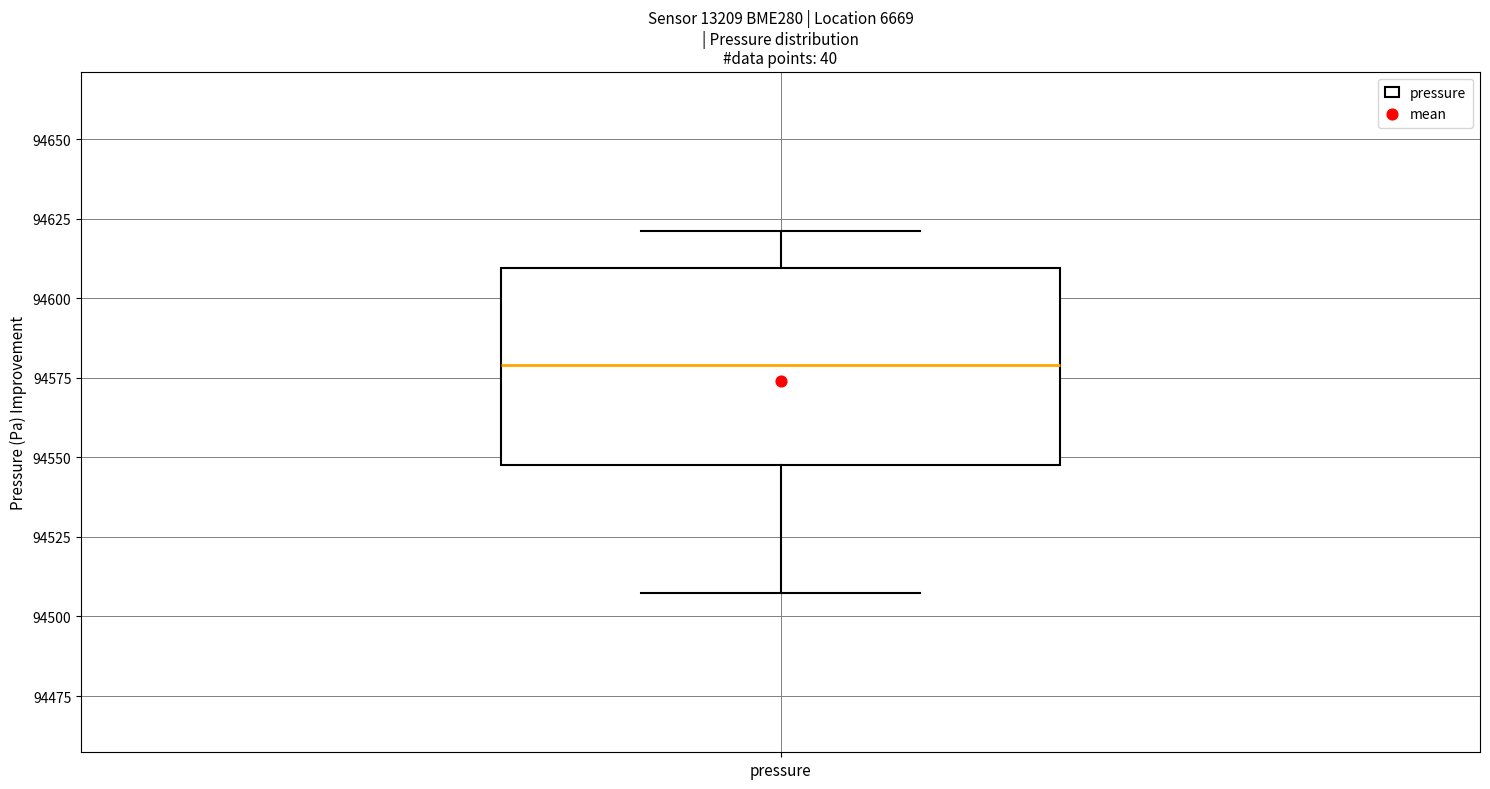

Read this box plot against the y-axis: the position of the median line, the range covered by the box, and the ends of both whiskers. The values are not printed on the chart, so give them approximately, as read against the axis.

median 94580, box 94545 to 94610, whiskers 94505 to 94620